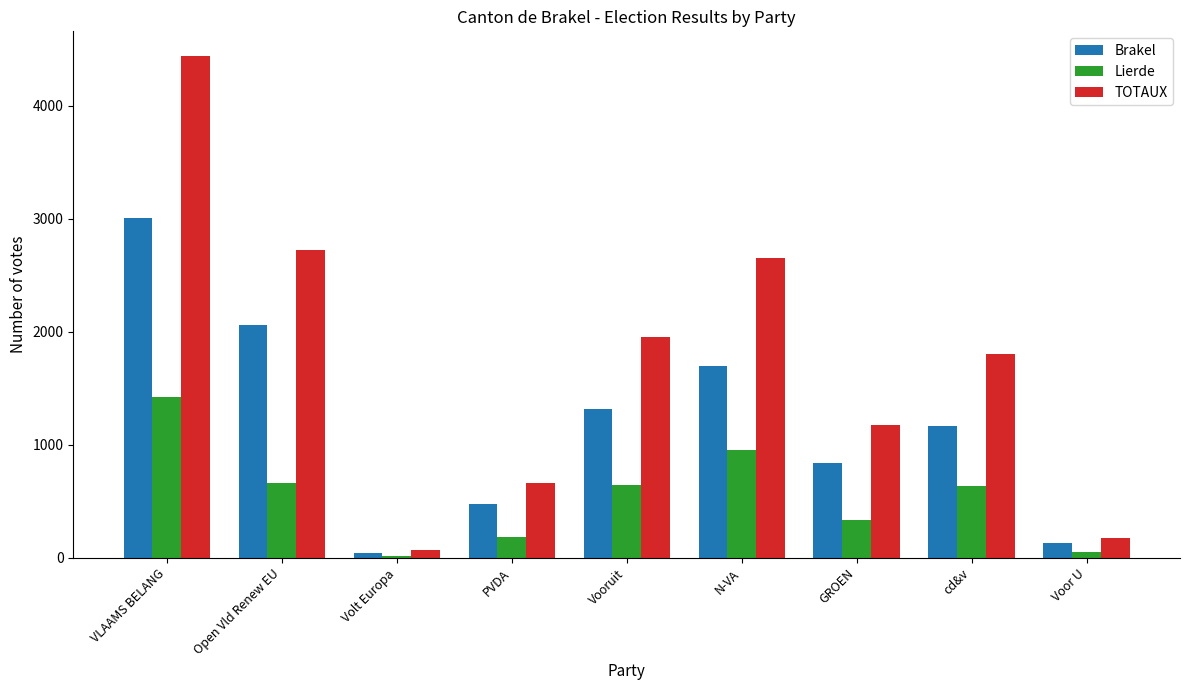

What is the approximate value of TOTAUX at Volt Europa, to the nearest 100?

100